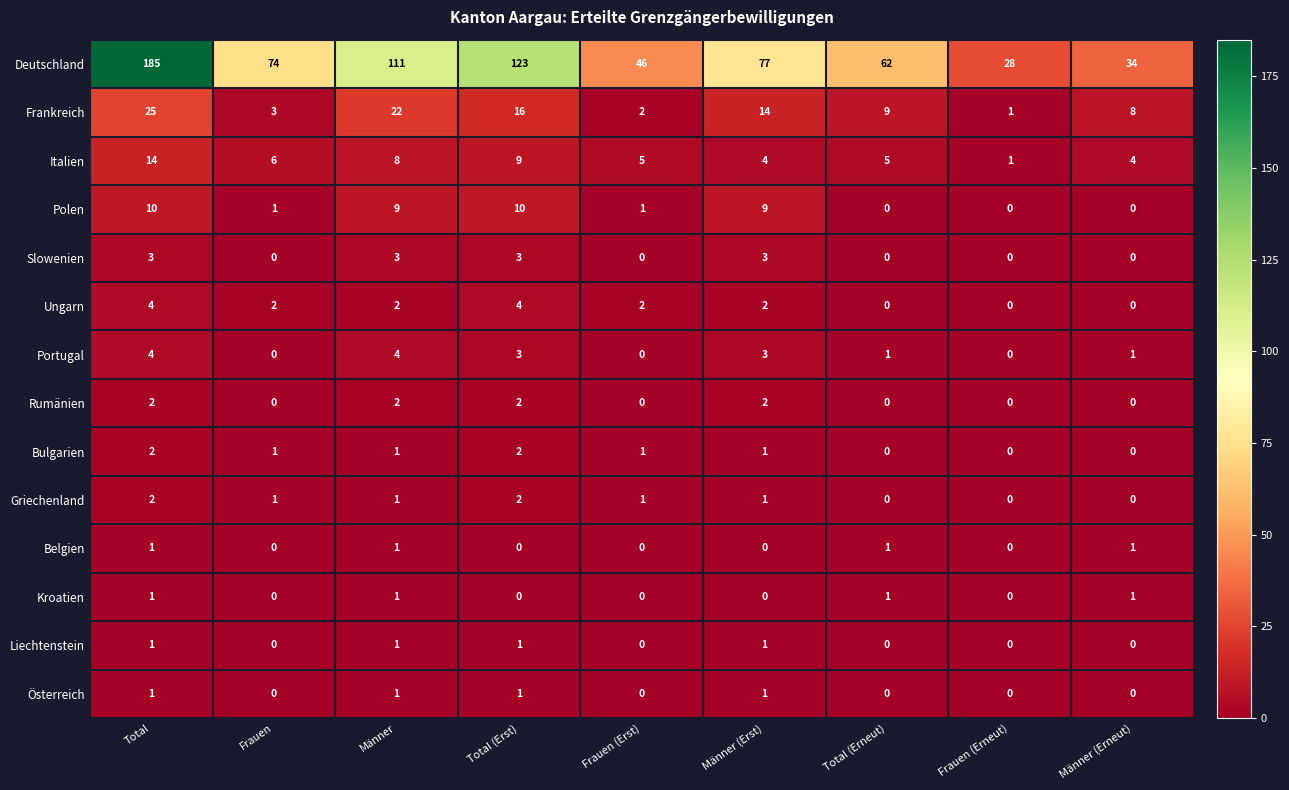

At which category does the chart reach its peak across all series?

Total